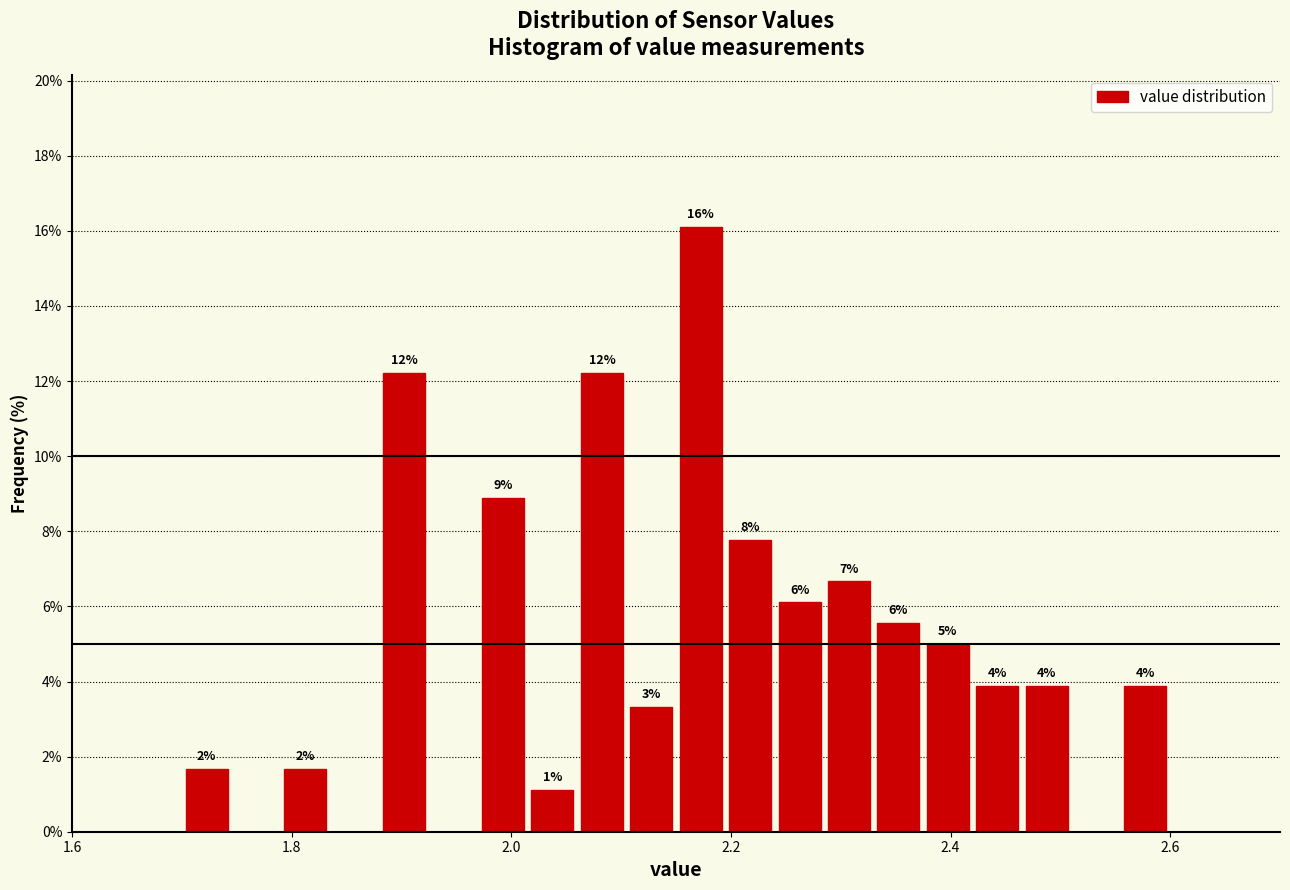

Around what value on the x-axis is the tallest bar? Give the approximate position of its centre, as read against the axis.

2.18